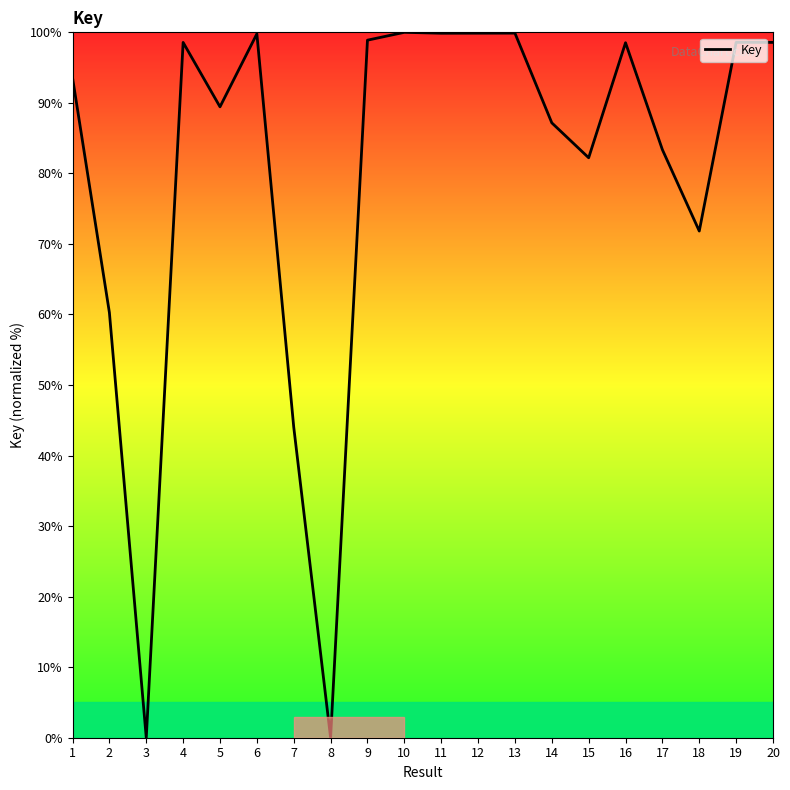

Approximately how many times larger is the value at 19 compared to 2?

1.6